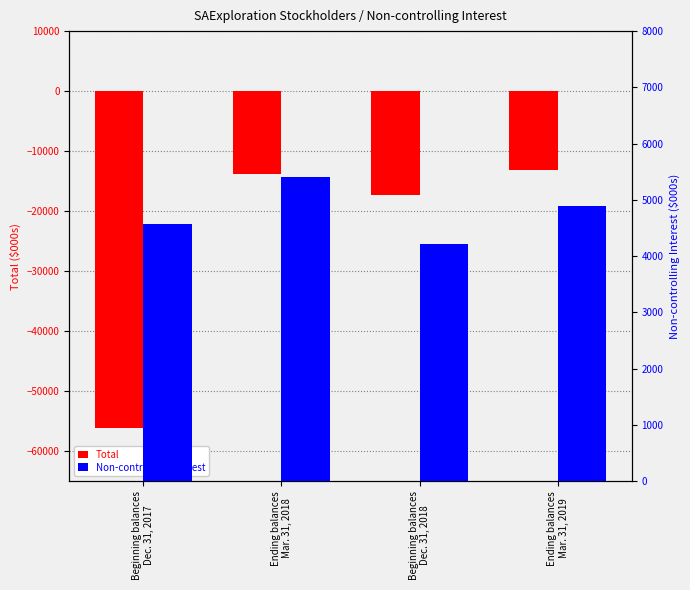

Count the number of data series in this chart.

2